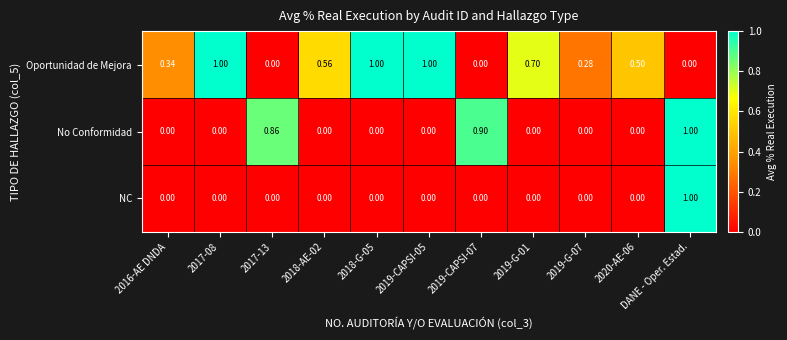

At which category is the sum across all series the highest?

DANE - Oper. Estad.